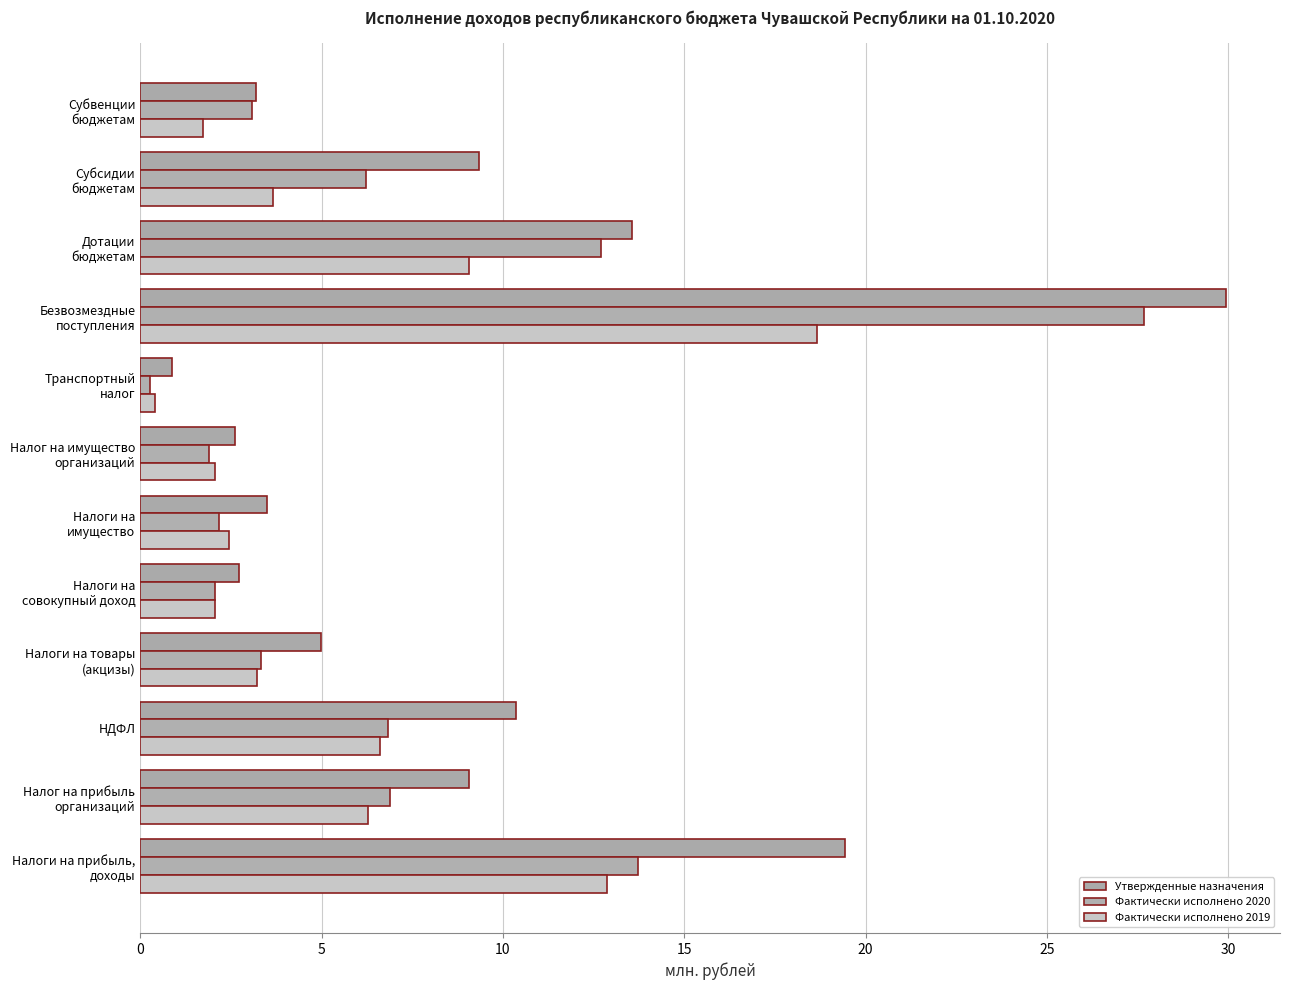

What is the value of the Фактически исполнено 2019 bar at the 1st from the left?

12.9